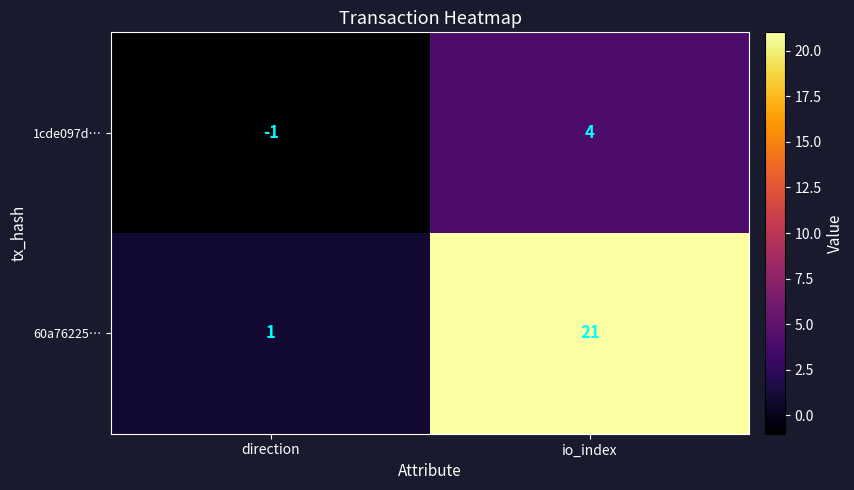

How many negative values does the 1cde097d… series have?

1